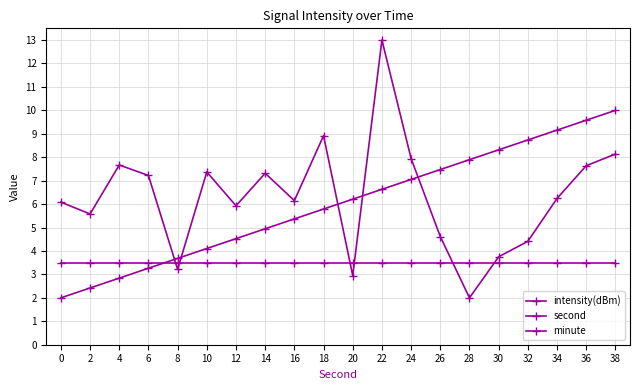

How many data points does each series have?

20